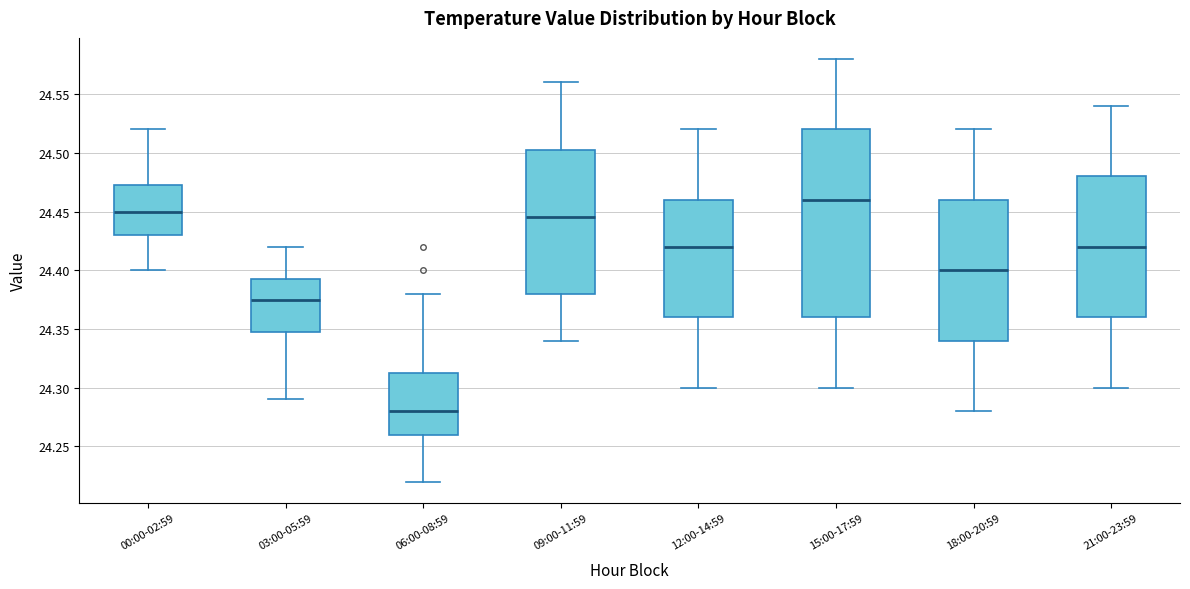

Where is the upper edge of the box for 09:00-11:59 on the y-axis? The values are not printed on the chart, so give them approximately, as read against the axis.

24.505